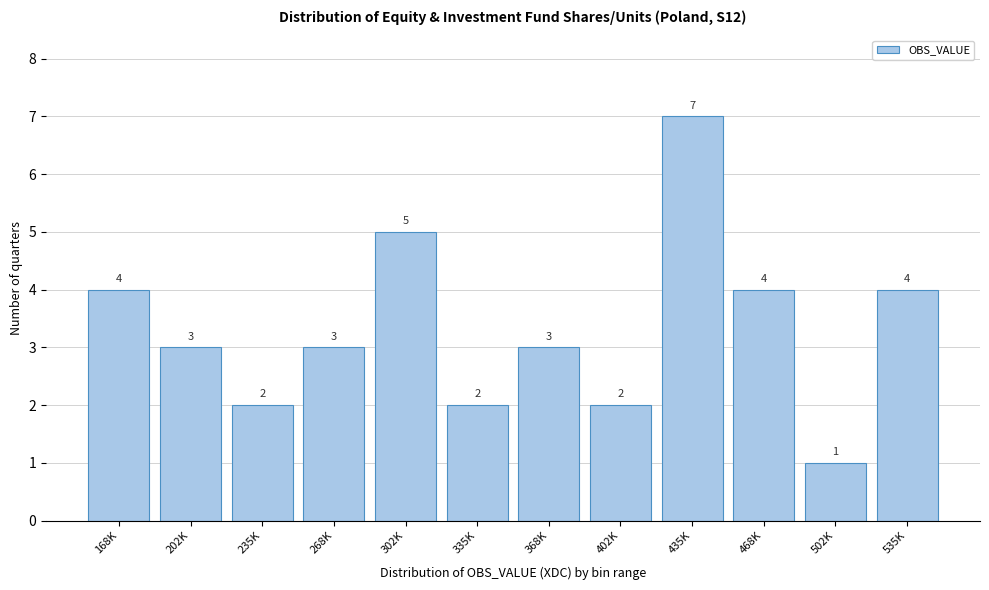

Reading left to right, transcribe all the data shown in this chart.

4	3	2	3	5	2	3	2	7	4	1	4